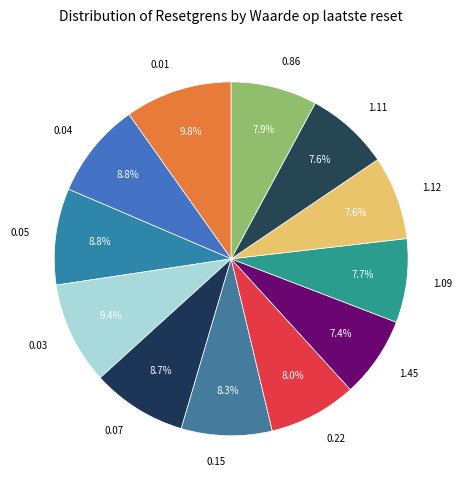

Do 1.45 and 0.03 together represent more than half of the pie?

No